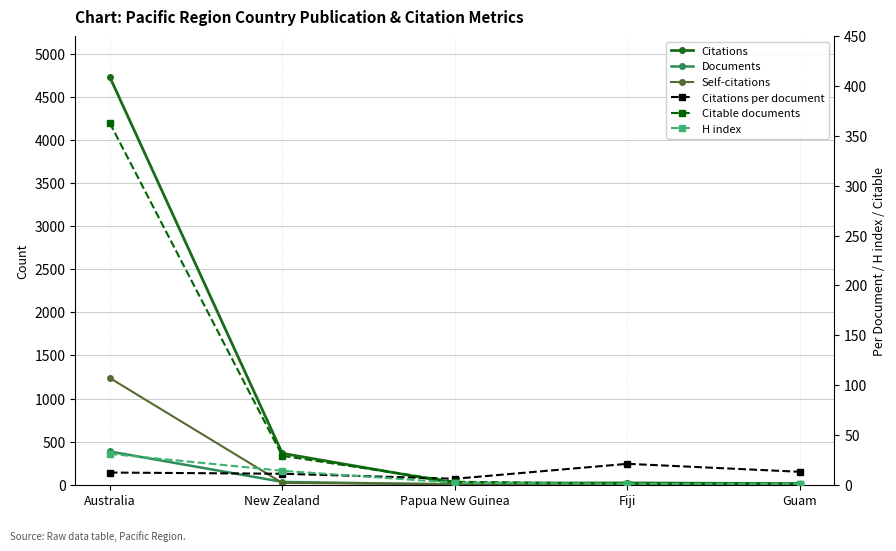

What is the label of the 2nd point from the right?

Fiji